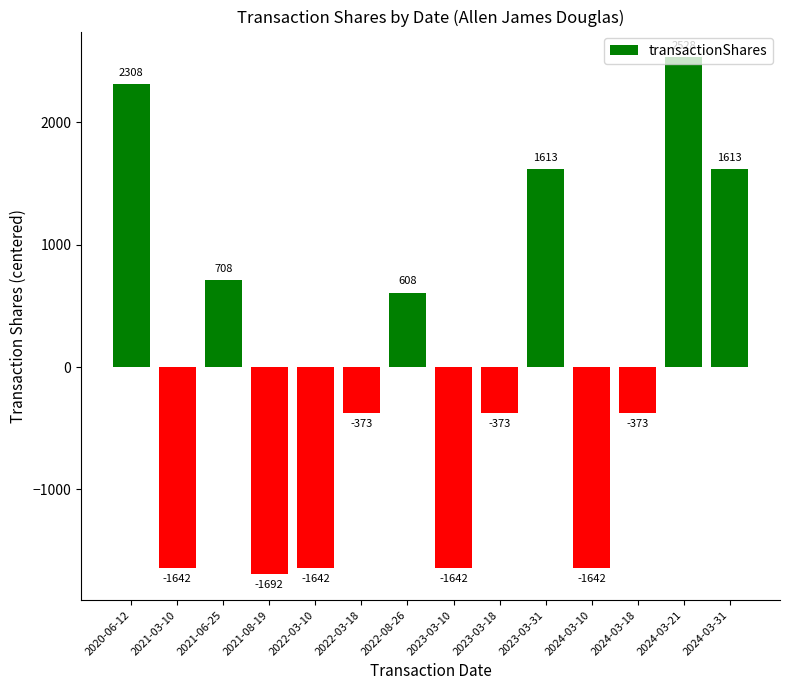

What is the sum of the values at 2023-03-31 and 2022-03-10?

-28.9